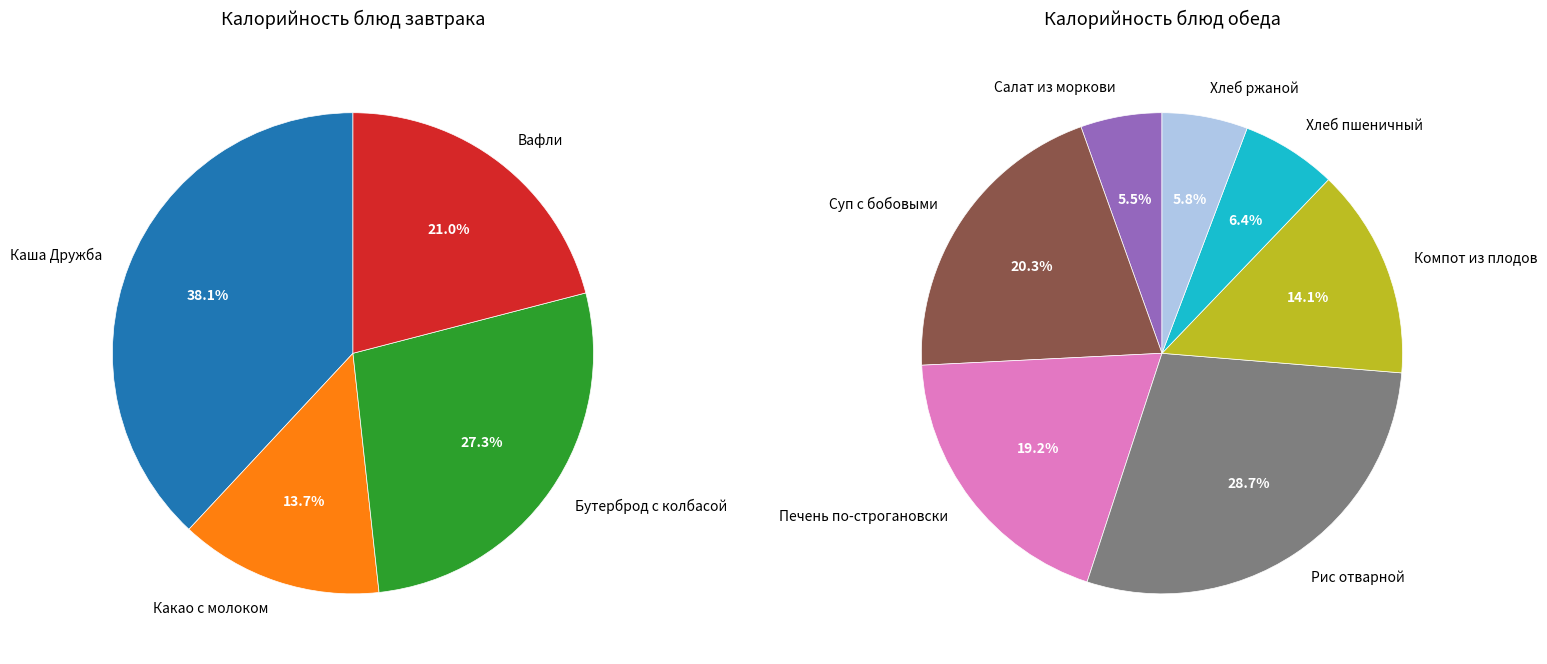

How many segments does this pie chart have?

11